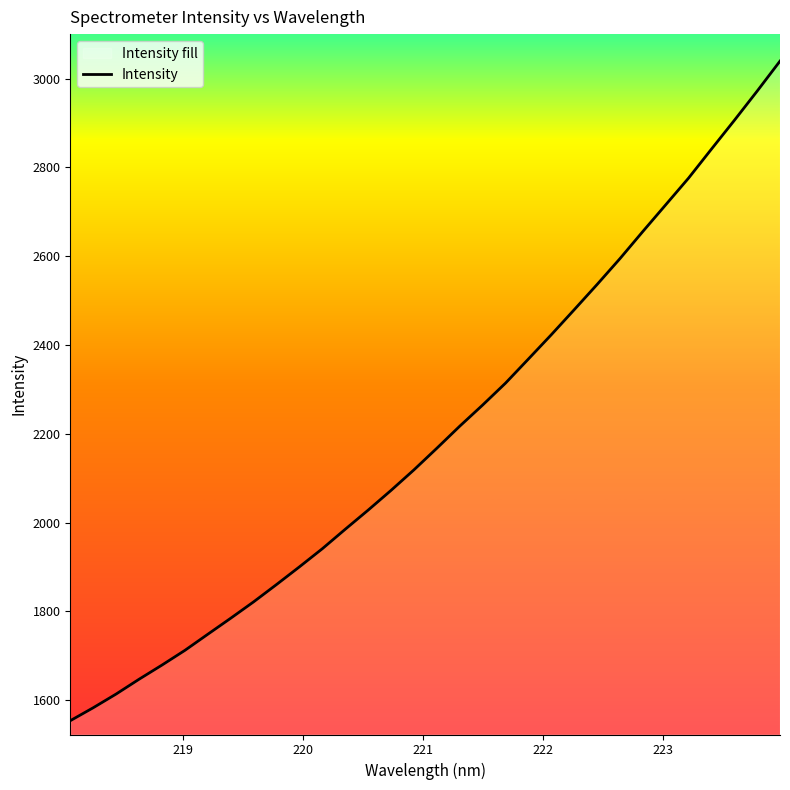

What is the difference between the maximum and minimum values?

1485.7